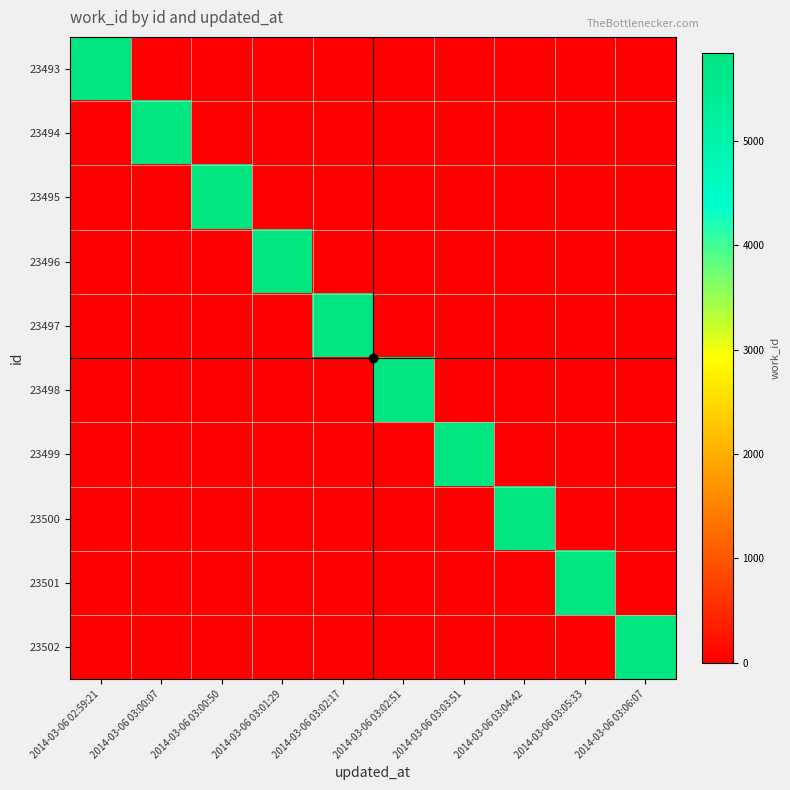

What is the total value across all series at 2014-03-06 03:04:42?

5841